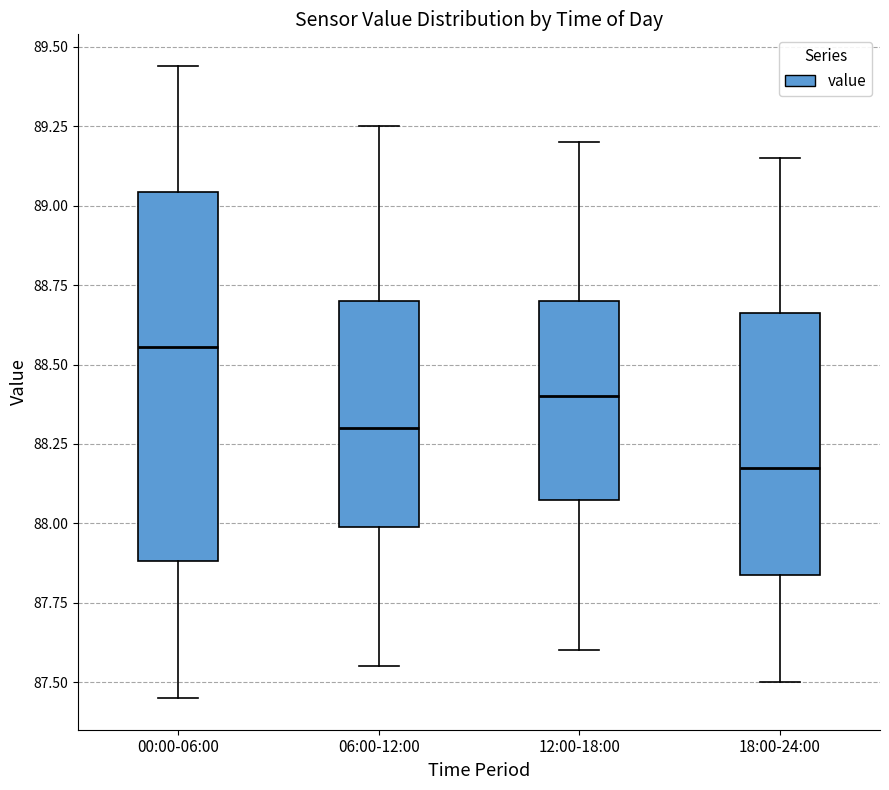

Reading left to right, read every box against the y-axis: the position of its median line, the range the box covers, and the ends of its whiskers. The values are not printed on the chart, so give them approximately, as read against the axis.

00:00-06:00: median 88.55, box 87.90 to 89.05, whiskers 87.45 to 89.45
06:00-12:00: median 88.30, box 88.00 to 88.70, whiskers 87.55 to 89.25
12:00-18:00: median 88.40, box 88.10 to 88.70, whiskers 87.60 to 89.20
18:00-24:00: median 88.20, box 87.85 to 88.65, whiskers 87.50 to 89.15